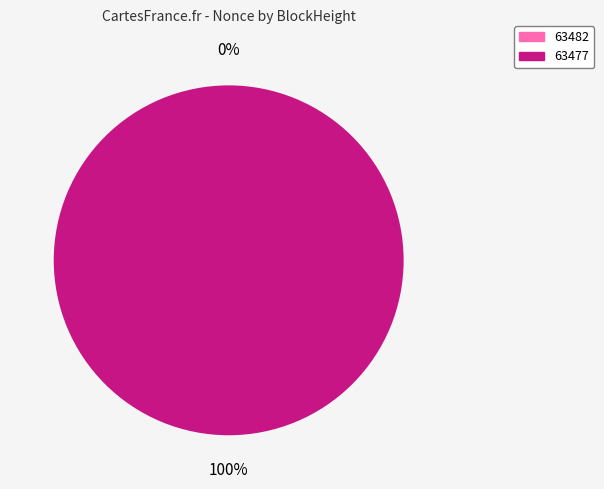

How much of the chart is everything except 63482?

100.0%